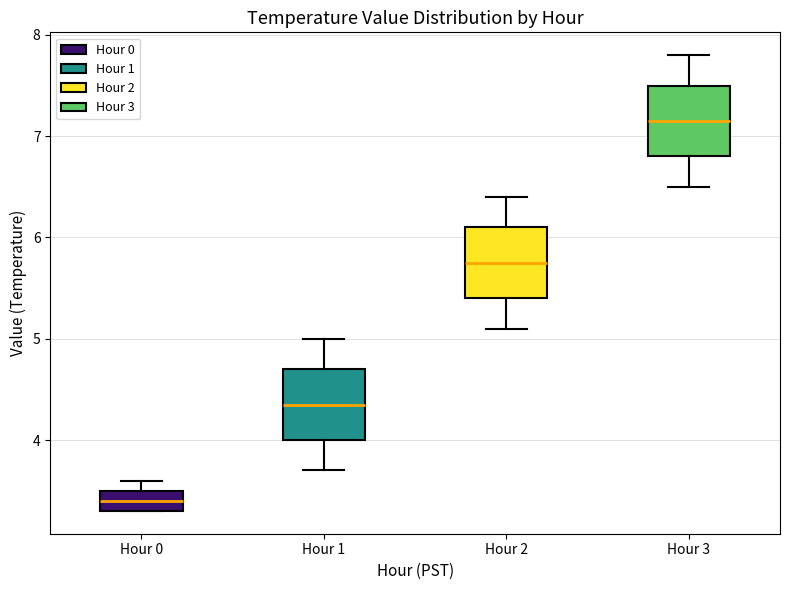

Reading left to right, transcribe this box plot: for each box, give where its median line is, the range the box spans, and where its two whiskers end, as read against the y-axis. The values are not printed on the chart, so give them approximately, as read against the axis.

Hour 0: median 3.4, box 3.3 to 3.5, whiskers 3.3 to 3.6
Hour 1: median 4.4, box 4.0 to 4.7, whiskers 3.7 to 5.0
Hour 2: median 5.8, box 5.4 to 6.1, whiskers 5.1 to 6.4
Hour 3: median 7.2, box 6.8 to 7.5, whiskers 6.5 to 7.8